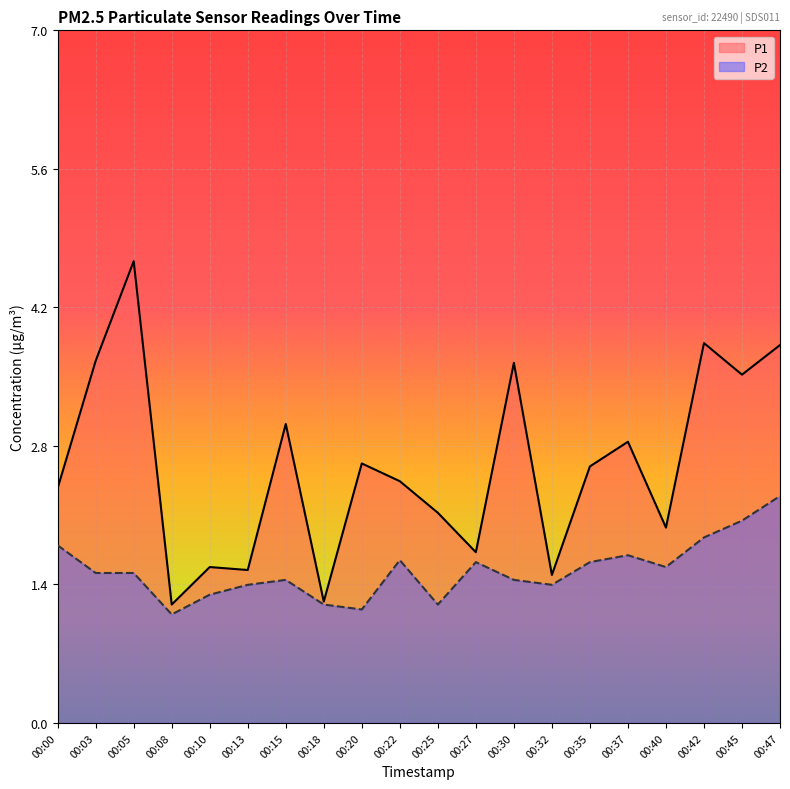

How many interior local peaks does the P1 series have?

7